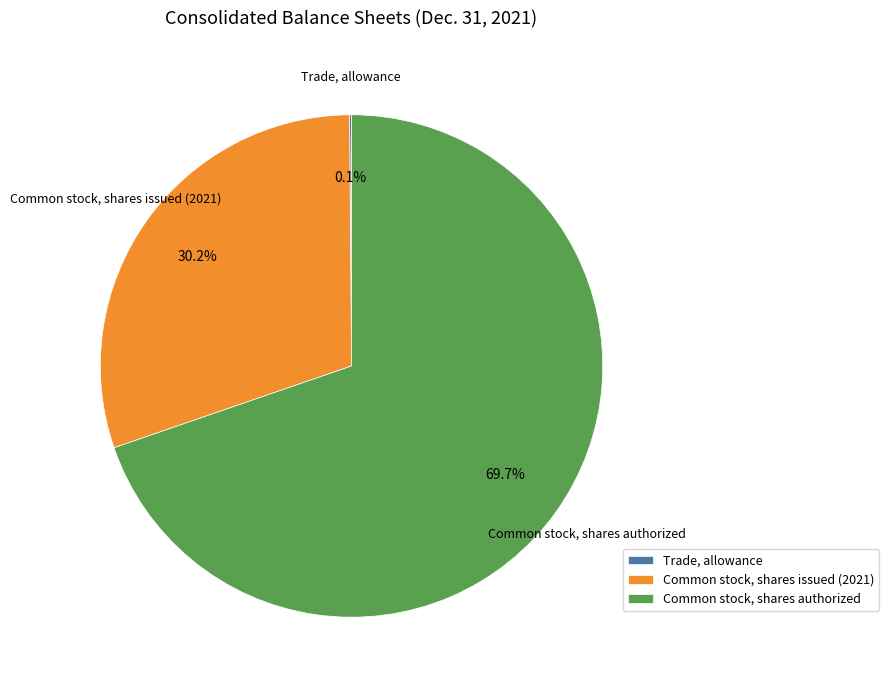

Does Common stock, shares authorized represent more than half of the total?

Yes